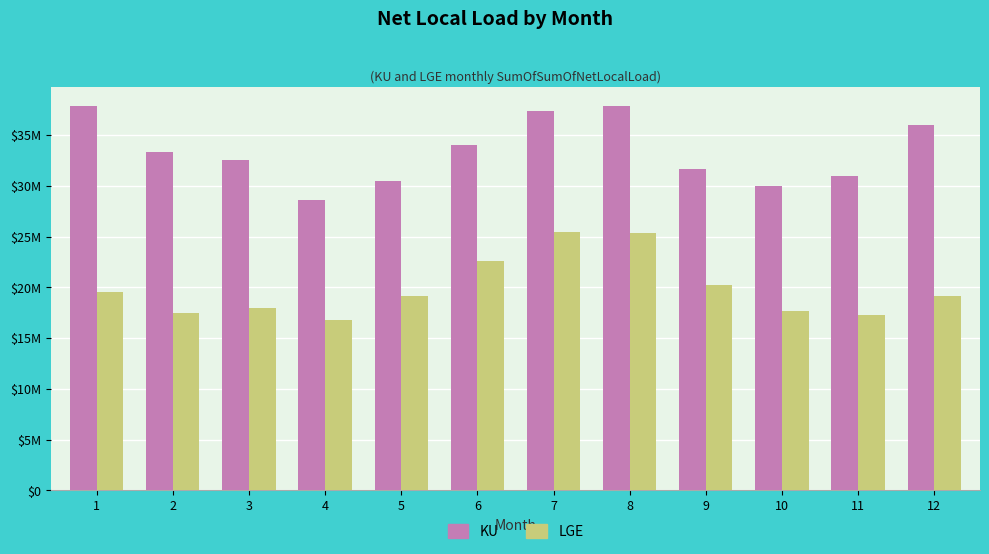

Which series has the largest range (max minus min)?

KU